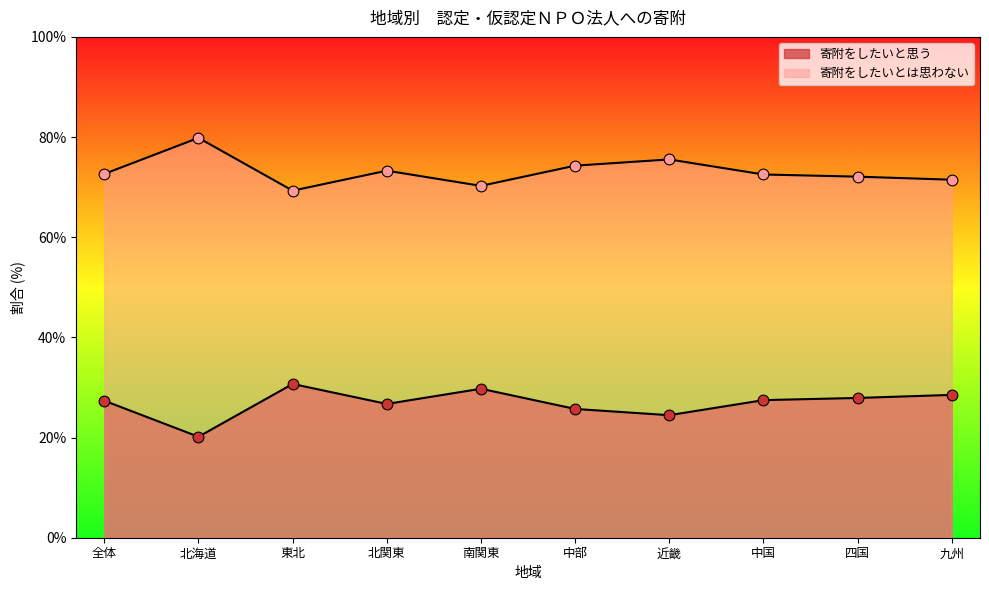

Which series contains the lowest Y value?

寄附をしたいと思う